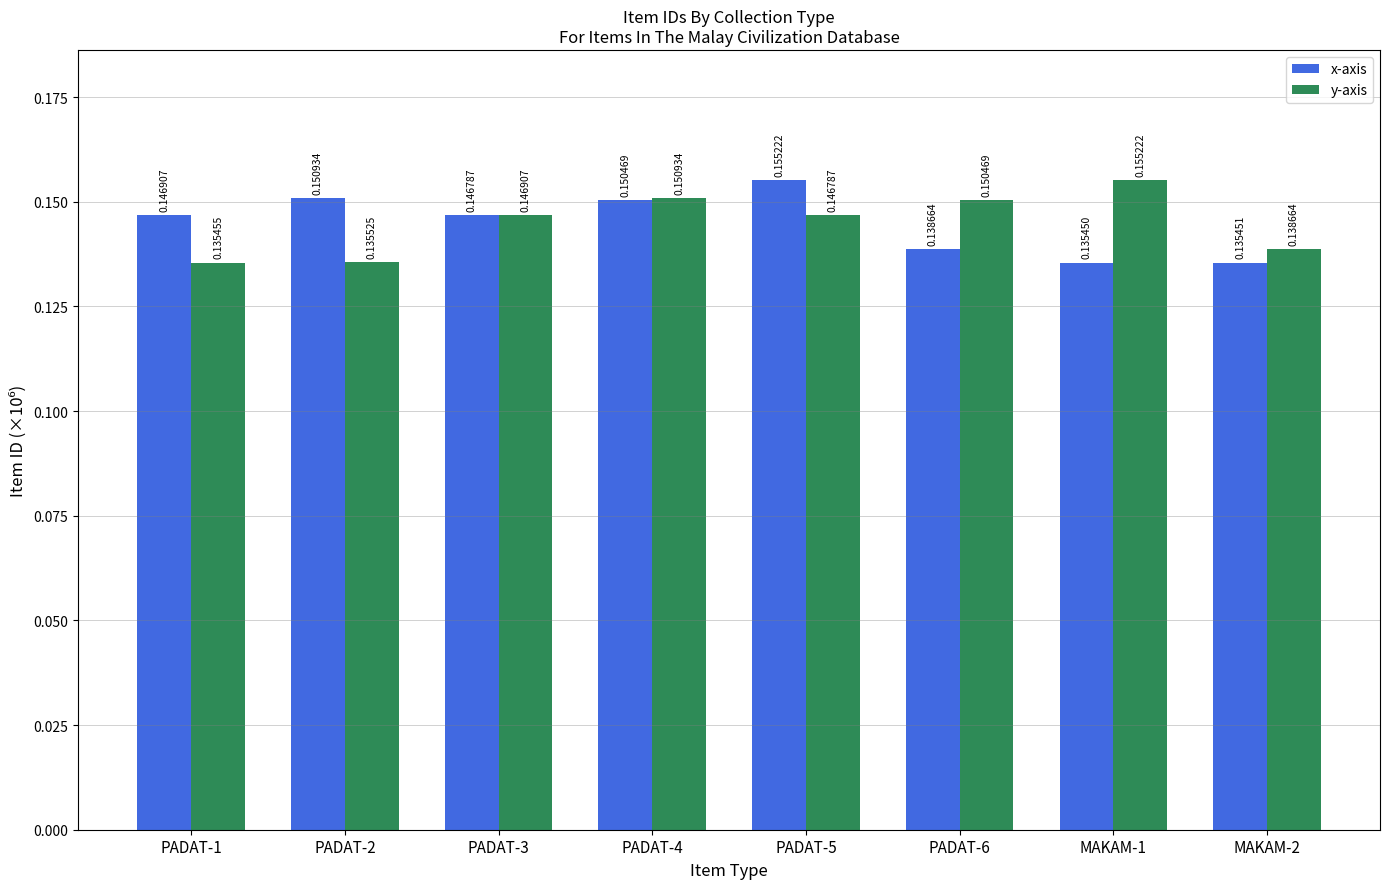

Which series changed the most between PADAT-3 and PADAT-6?

x-axis